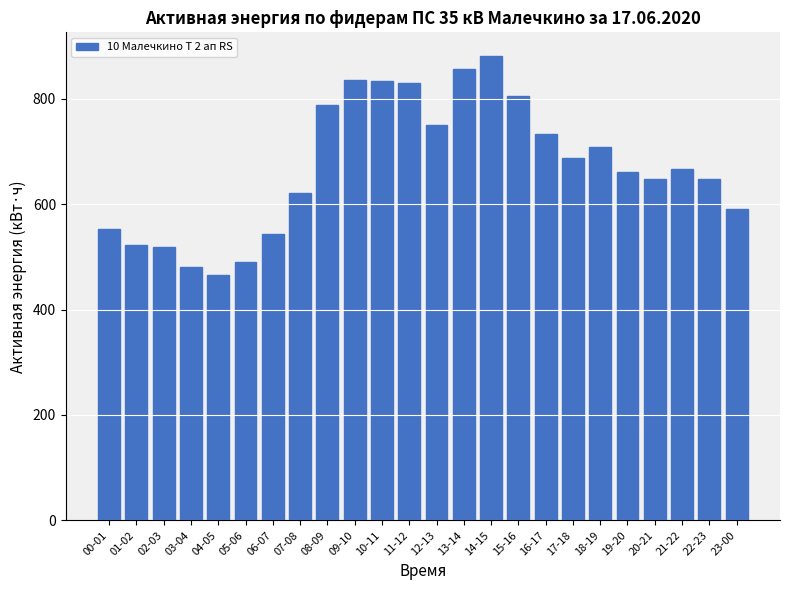

The chart shows a value of 1000.7 at 23-00. True or false?

False